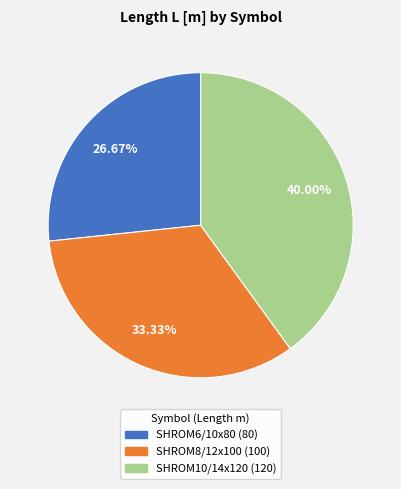

Approximately how many times larger is the value at SHROM6/10x80 compared to SHROM8/12x100?

0.8